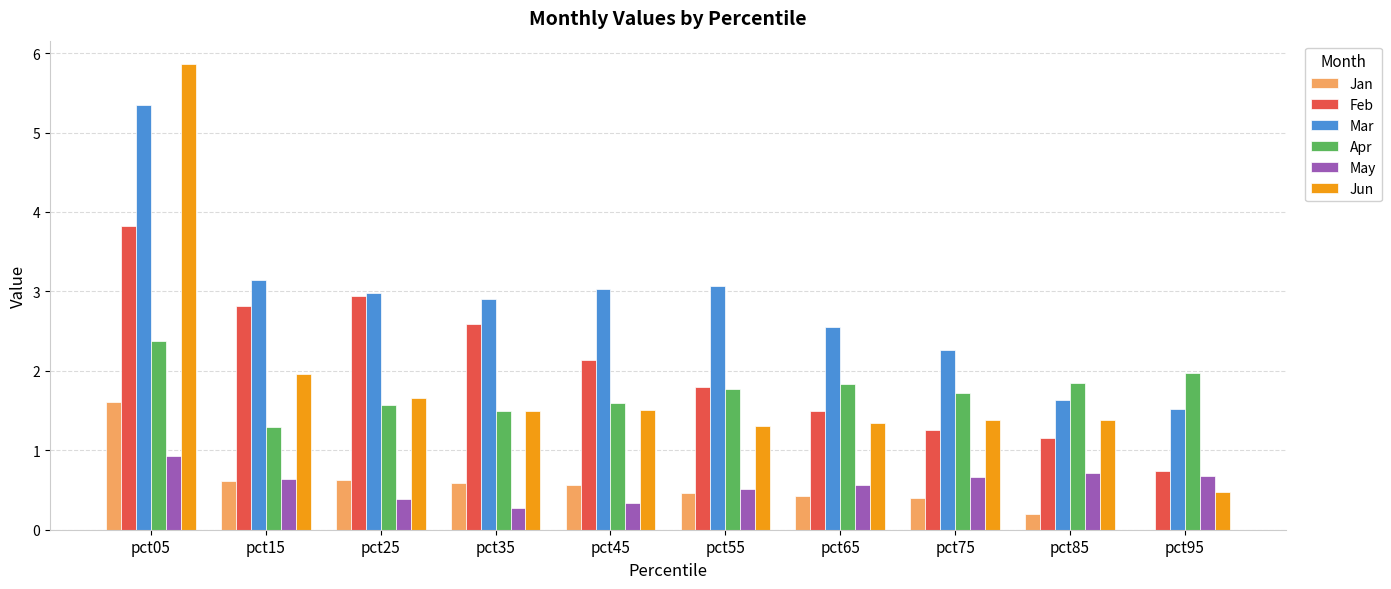

What value does the May series have at pct05?

0.9